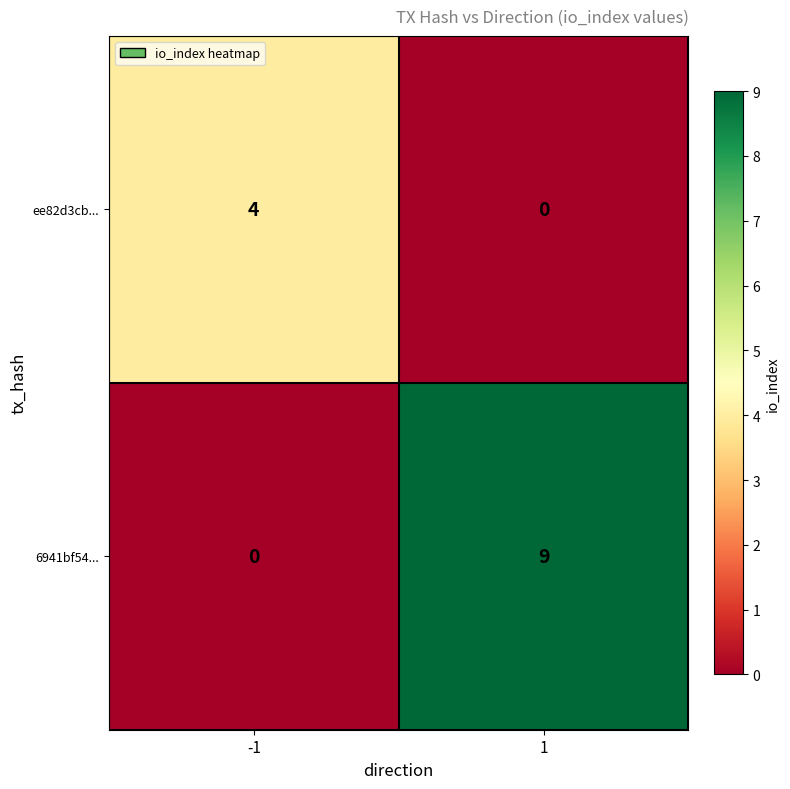

What is the sum of the 6941bf54... values at -1 and 1?

9